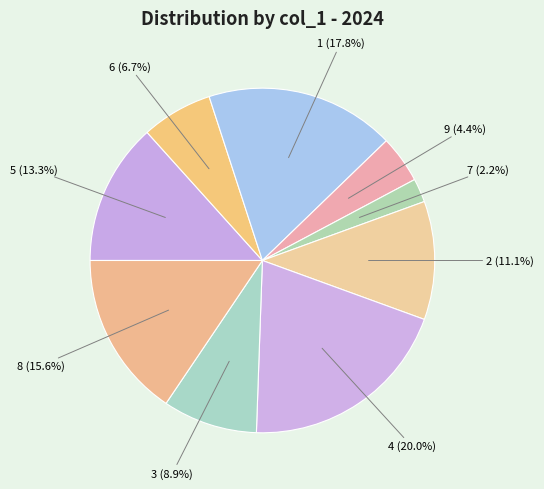

Which category has the smallest portion of the pie?

7